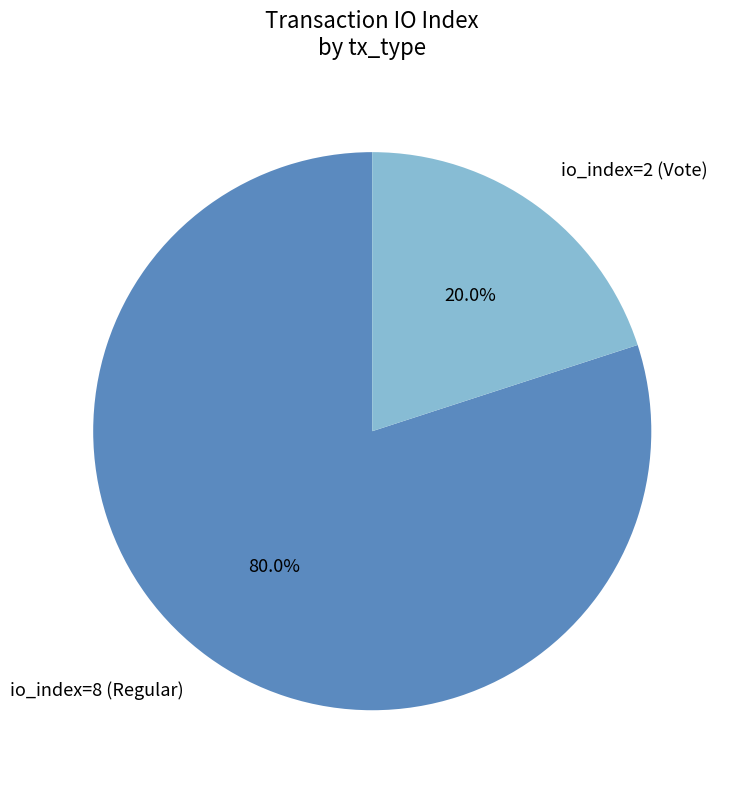

Is the sum of io_index=8 (Regular) and io_index=2 (Vote) greater than half?

Yes